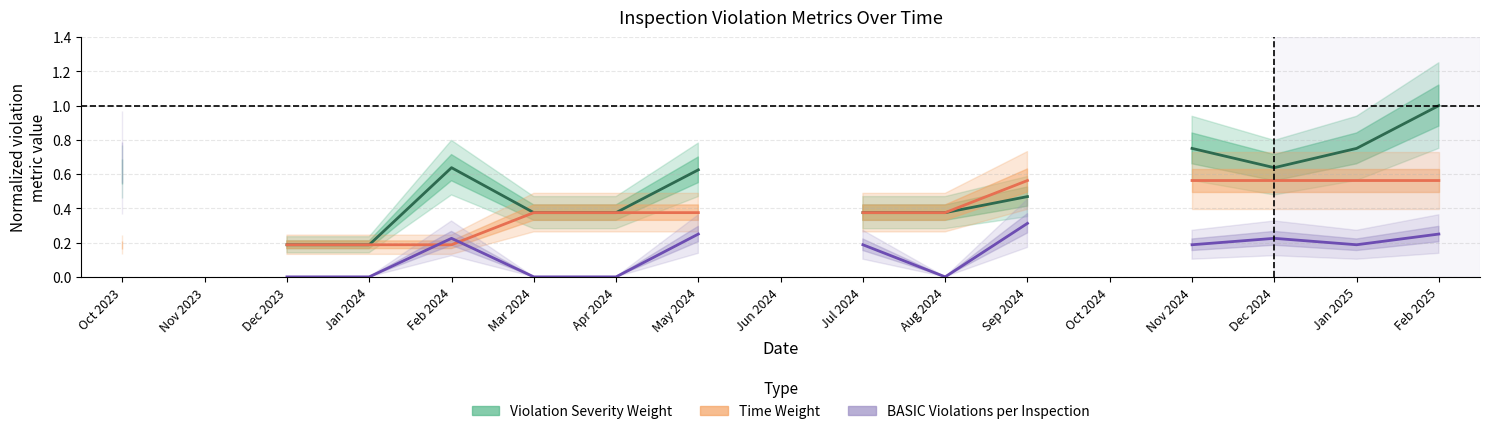

What is the label of the 3rd point from the right?

Dec 2024